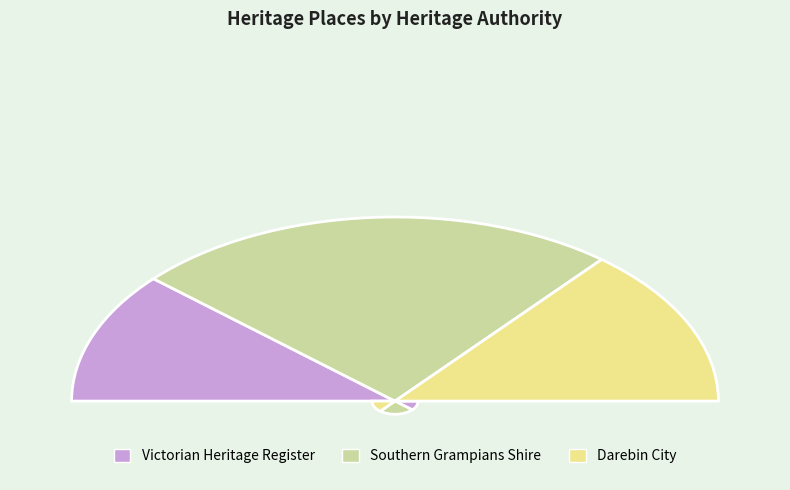

Is there a majority slice in this chart?

No